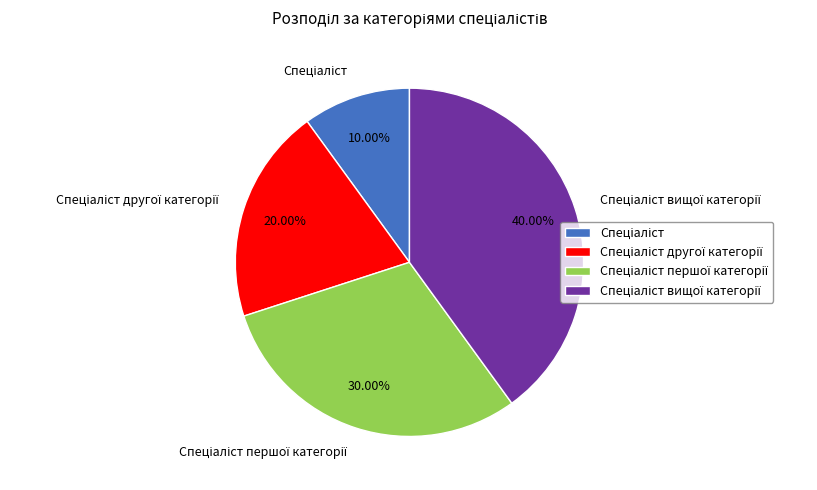

To the nearest percent, what is the difference between the largest and smallest slice percentages?

30%